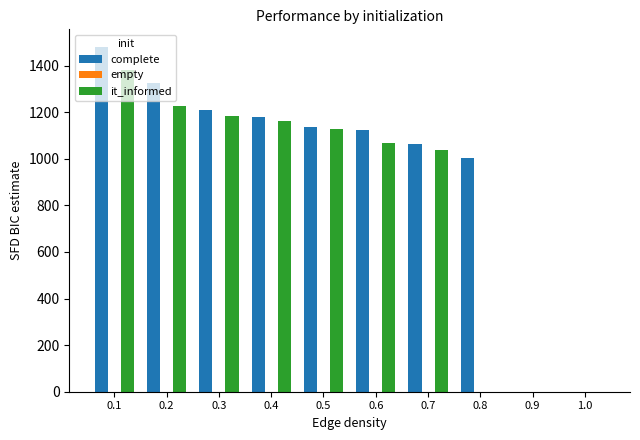

What is the total value across all series at 0.2?

2555